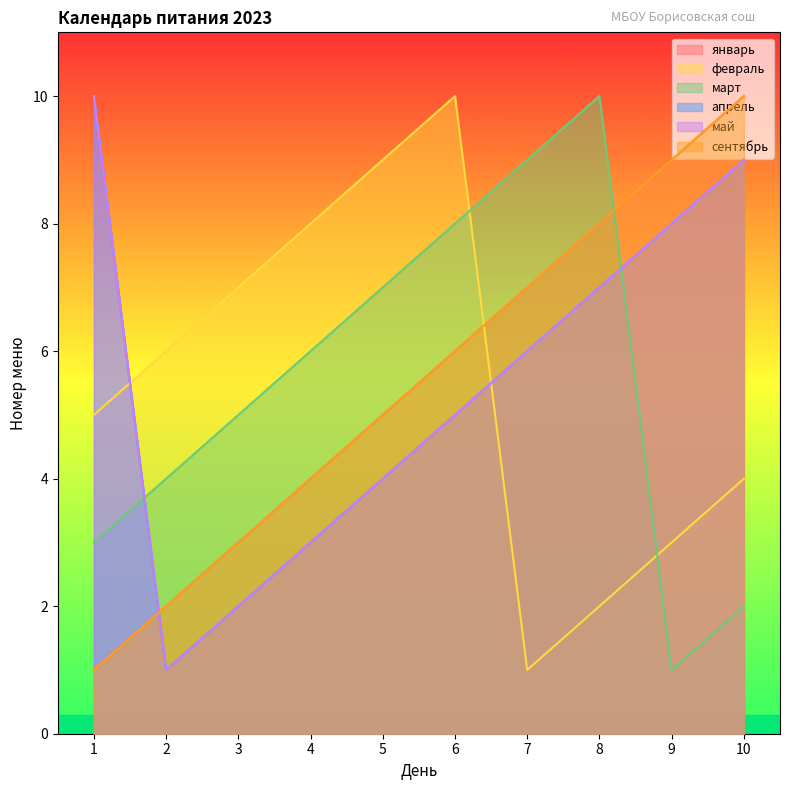

Which series has the largest total across all categories?

январь